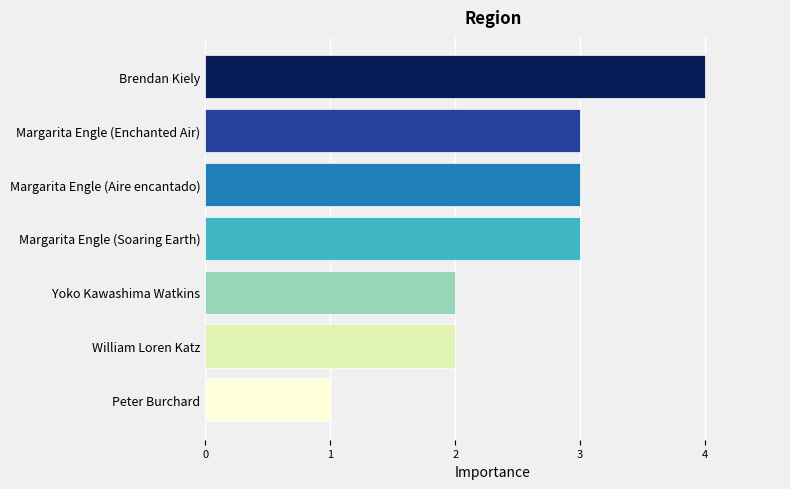

Read the value at Margarita Engle (Enchanted Air).

3